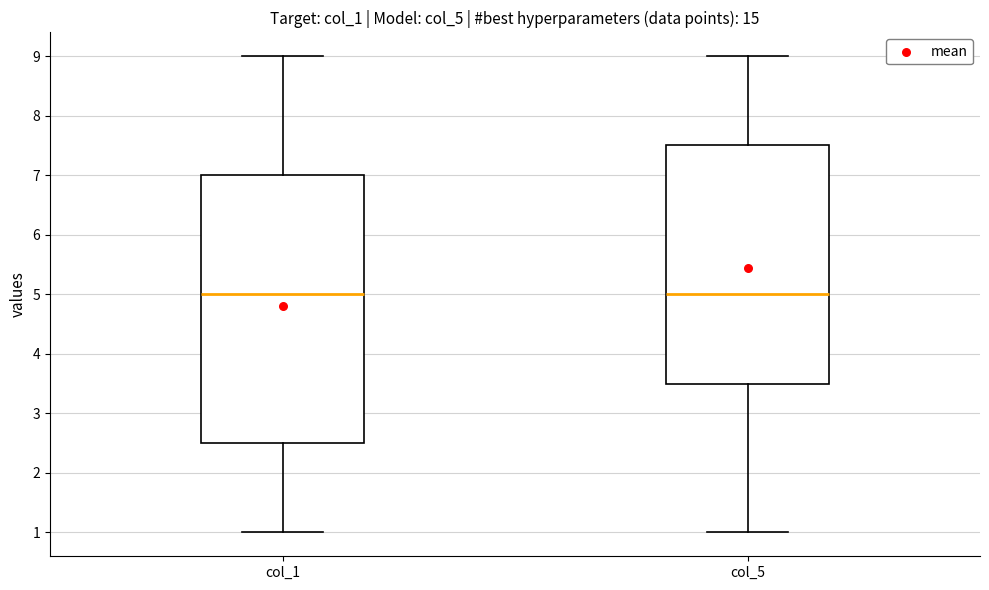

Where is the upper edge of the box for col_1 on the y-axis? The values are not printed on the chart, so give them approximately, as read against the axis.

7.0